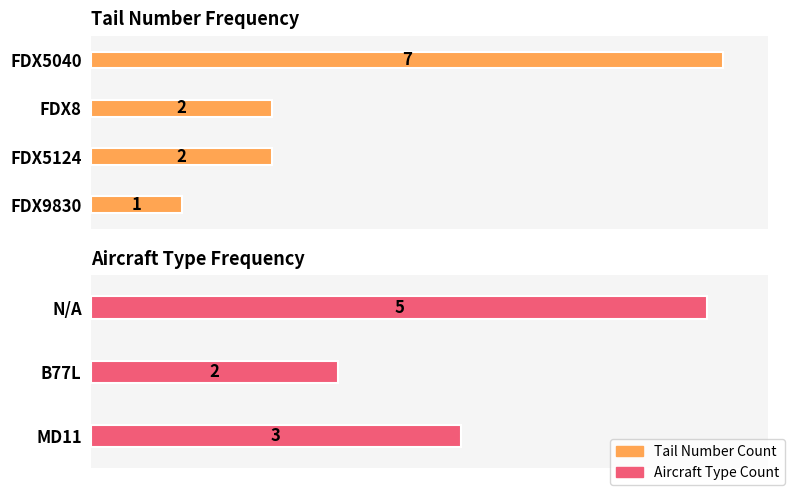

True or false: the data shows 1 at FDX8.

False